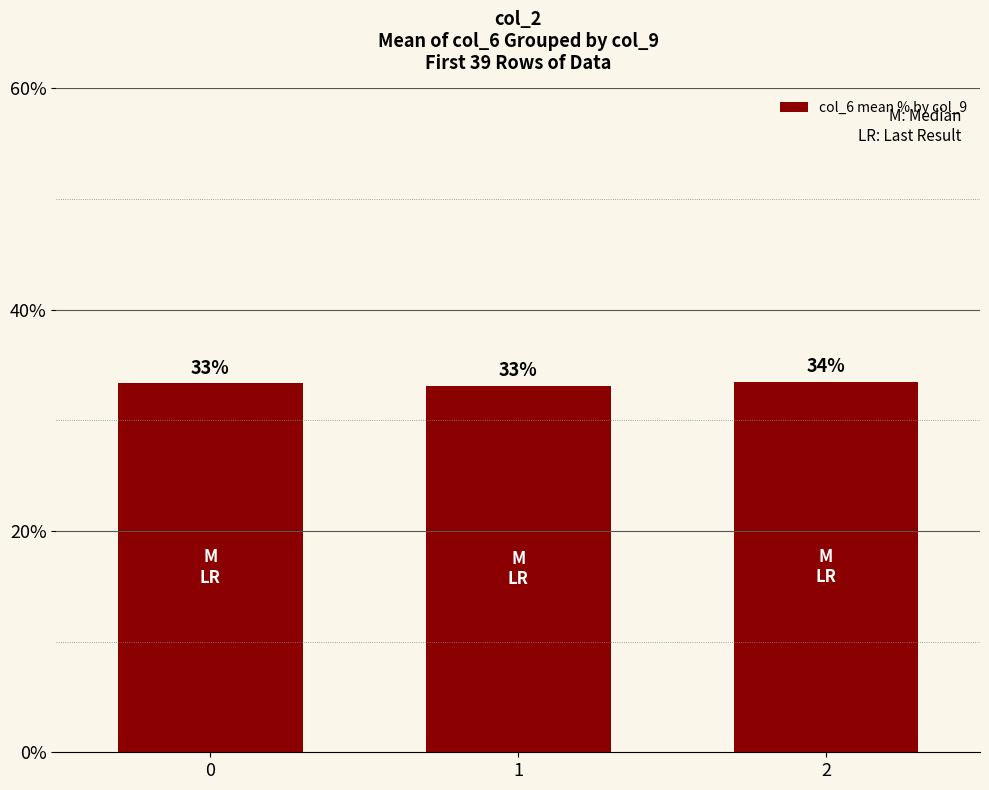

What is the difference between the maximum and second lowest values?

0.1